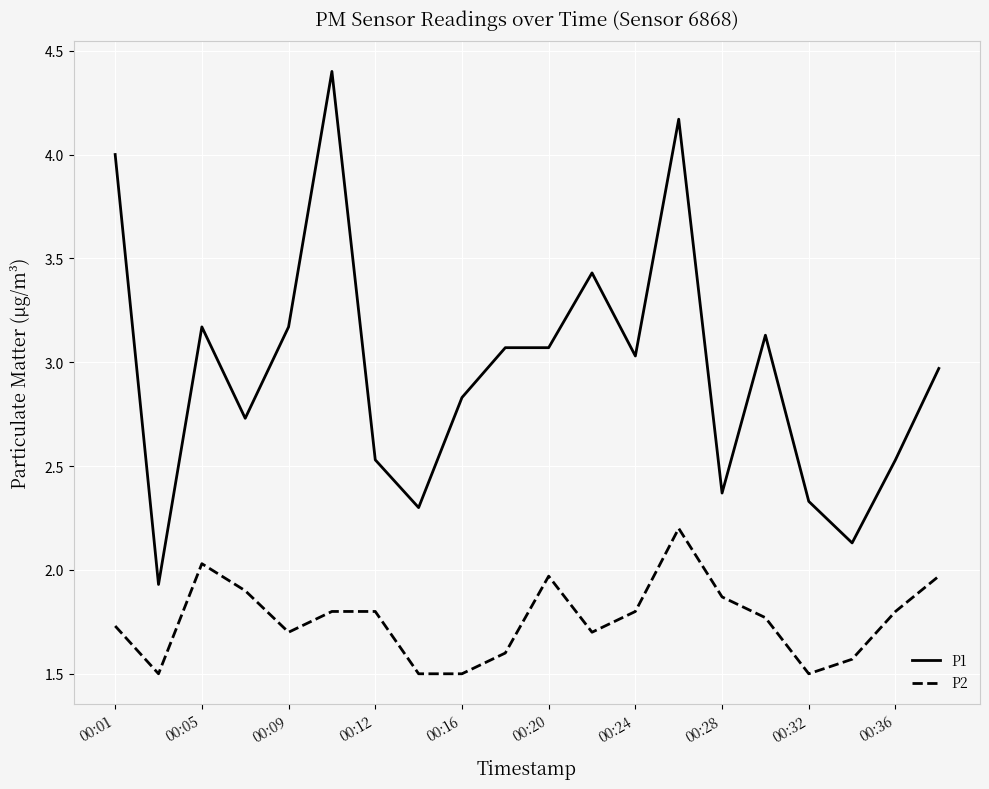

Which series has the largest range (max minus min)?

P1